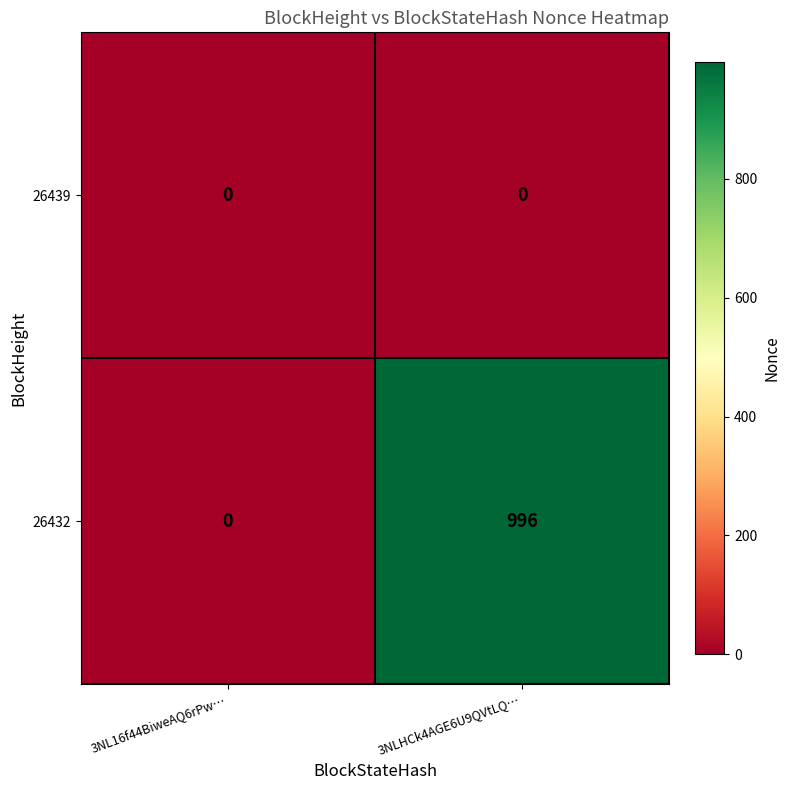

Reading right to left, list all the values displayed in this chart.

26439: 0	0
26432: 996	0